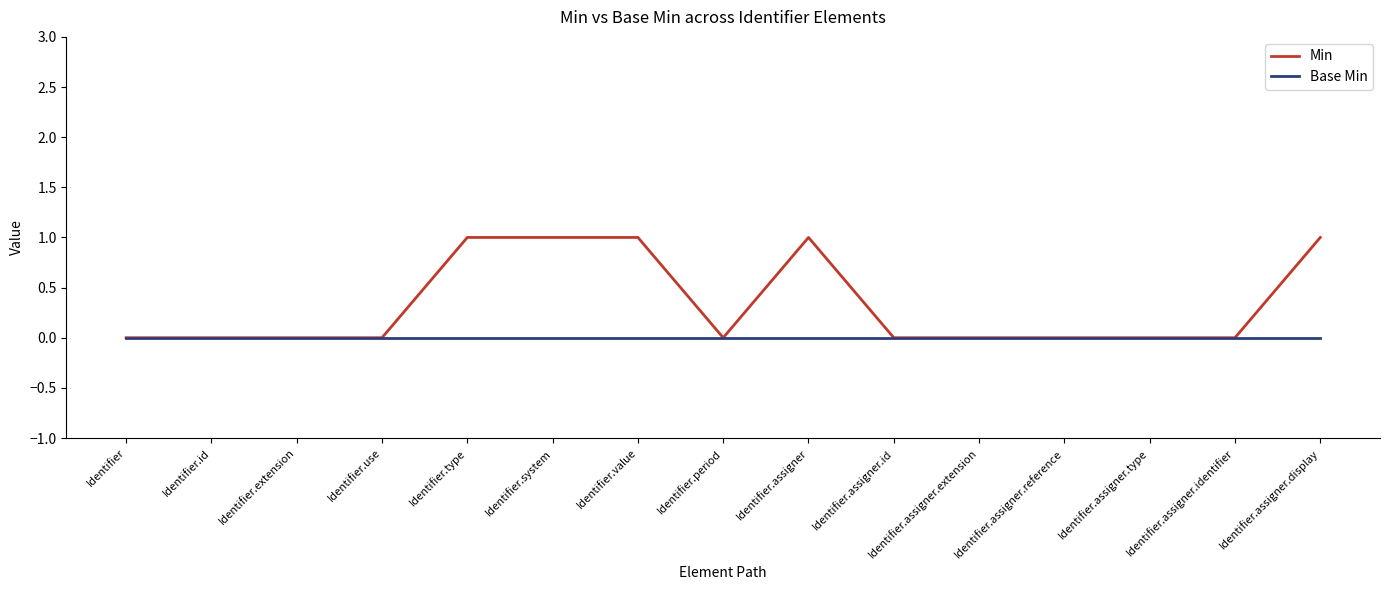

Reading left to right, what are all the values shown in this chart?

Min: 0	0	0	0	1	1	1	0	1	0	0	0	0	0	1
Base Min: 0	0	0	0	0	0	0	0	0	0	0	0	0	0	0